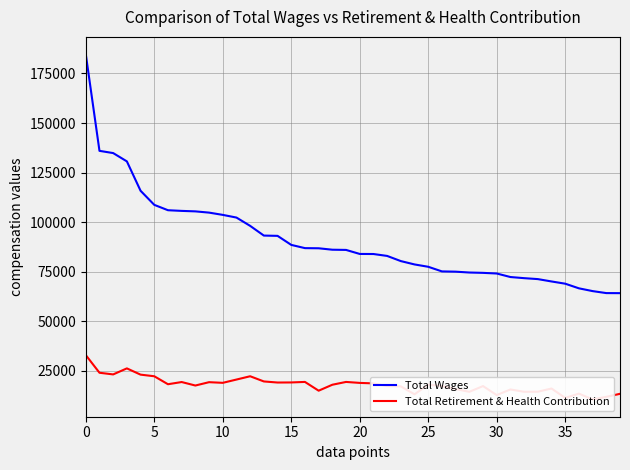

At which category does the chart reach its minimum across all series?

37